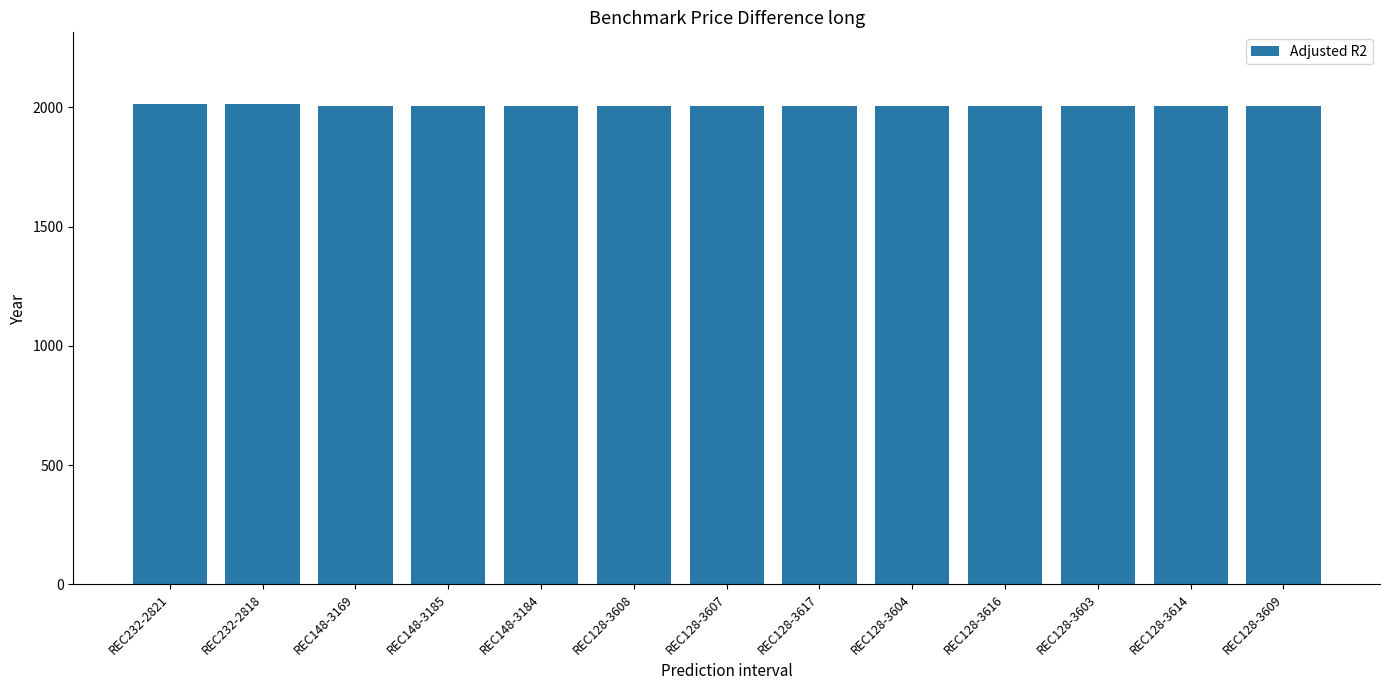

Approximately how many times larger is the value at REC128-3609 compared to REC128-3617?

1.0